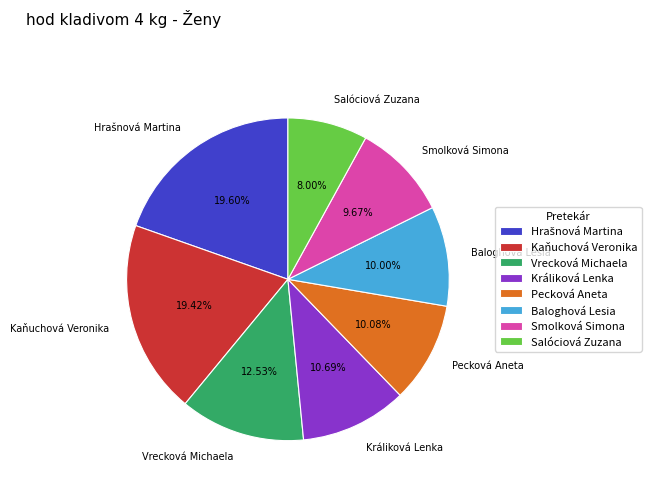

Is Kaňuchová Veronika the majority of the pie?

No